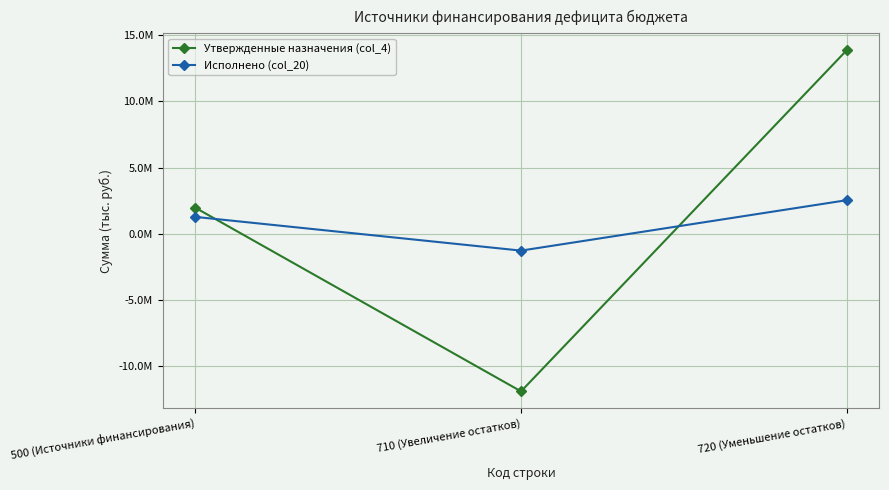

Which category has the lowest value across all series?

710 (Увеличение остатков)